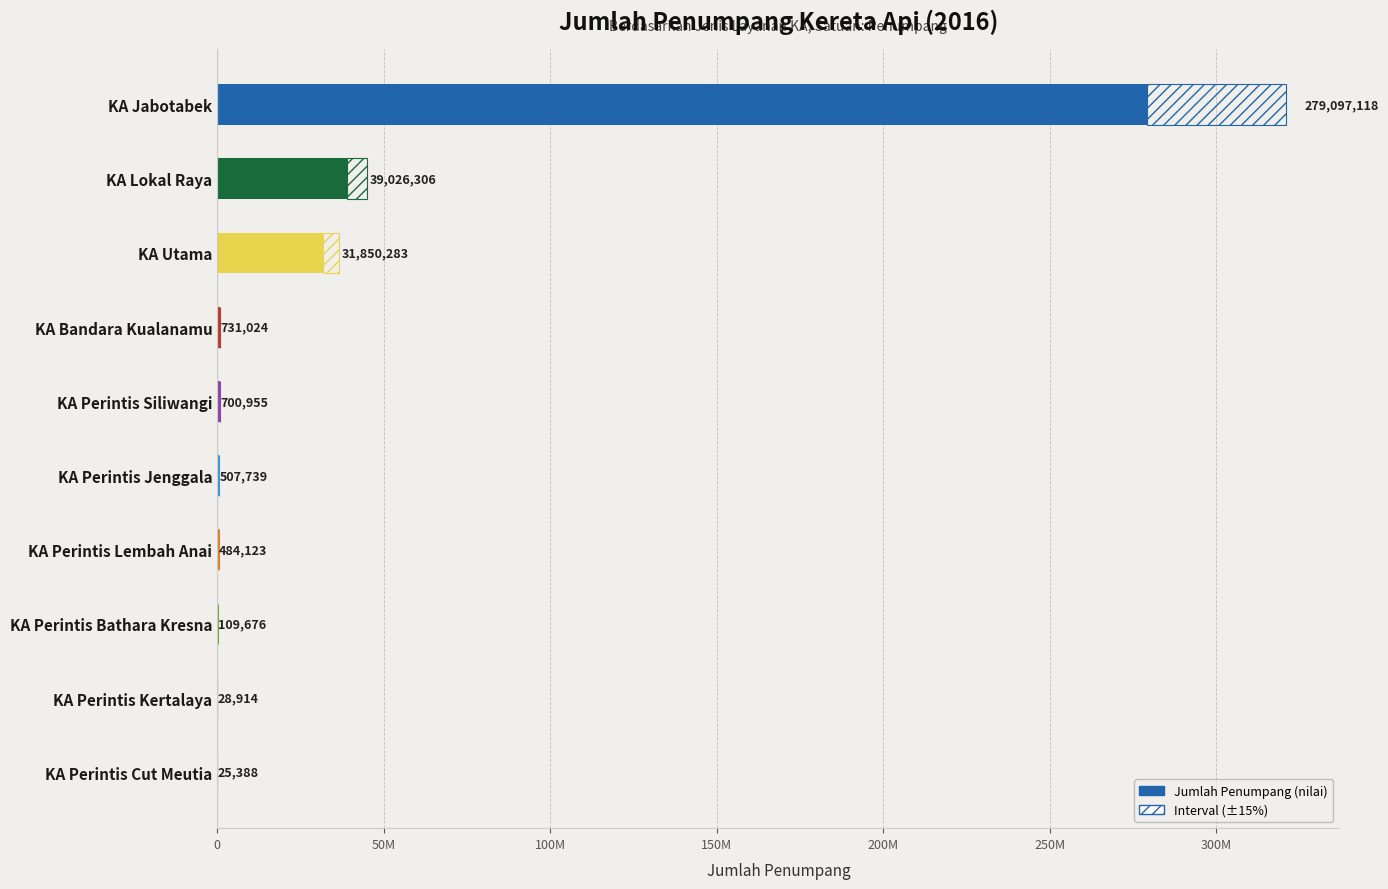

Reading right to left, transcribe all the data shown in this chart.

KA Perintis Siliwangi=700955	KA Perintis Lembah Anai=484123	KA Perintis Kertalaya=28914	KA Perintis Bathara Kresna=109676	KA Perintis Jenggala=507739	KA Perintis Cut Meutia=25388	KA Bandara Kualanamu=731024	KA Jabotabek=279097118	KA Lokal Raya=39026306	KA Utama=31850283